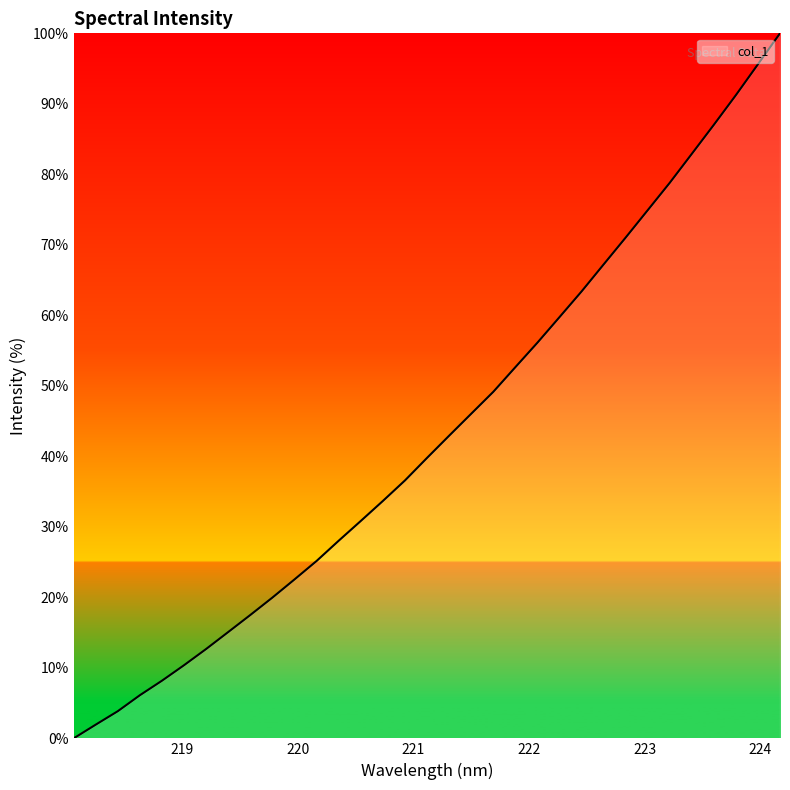

What is the greatest value displayed?

100.0